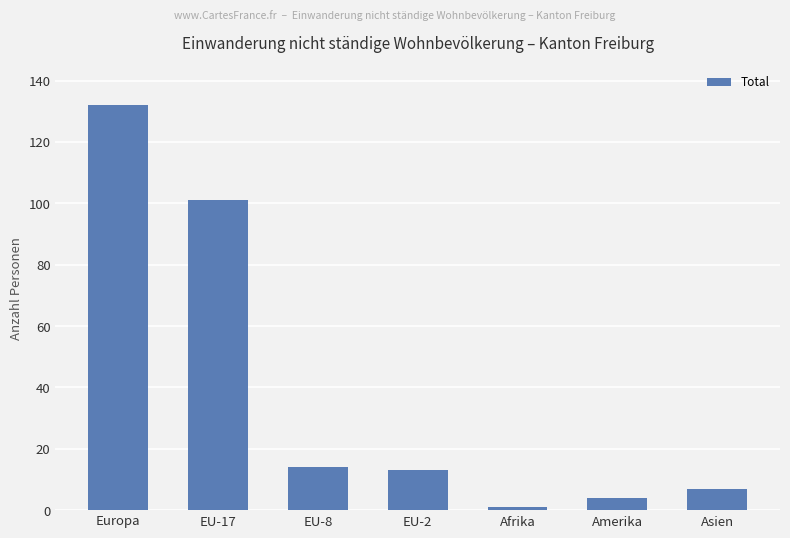

Are the bars grouped side by side (vs. stacked)?

No